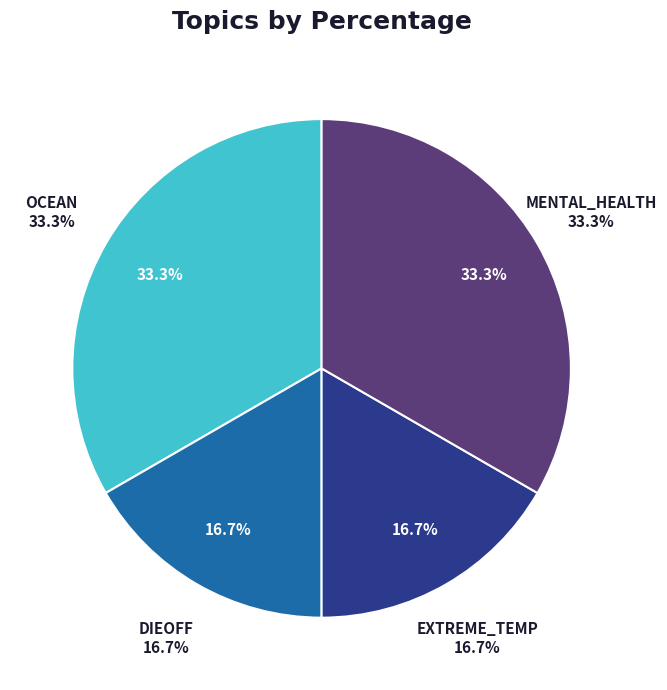

What is the smallest slice in the pie chart?

DIEOFF